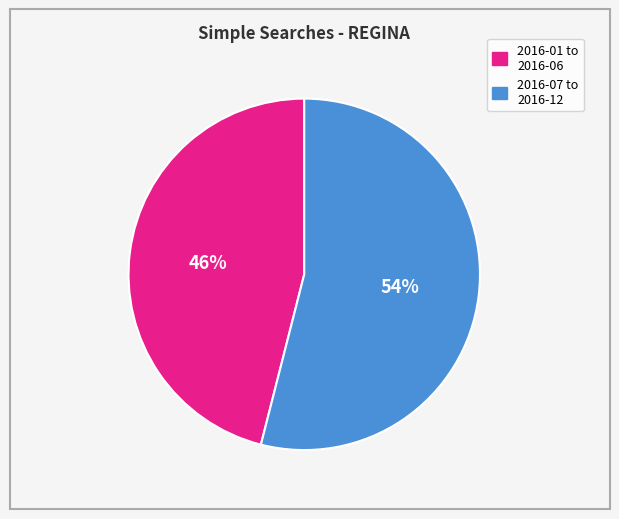

Does any single category account for the majority?

Yes